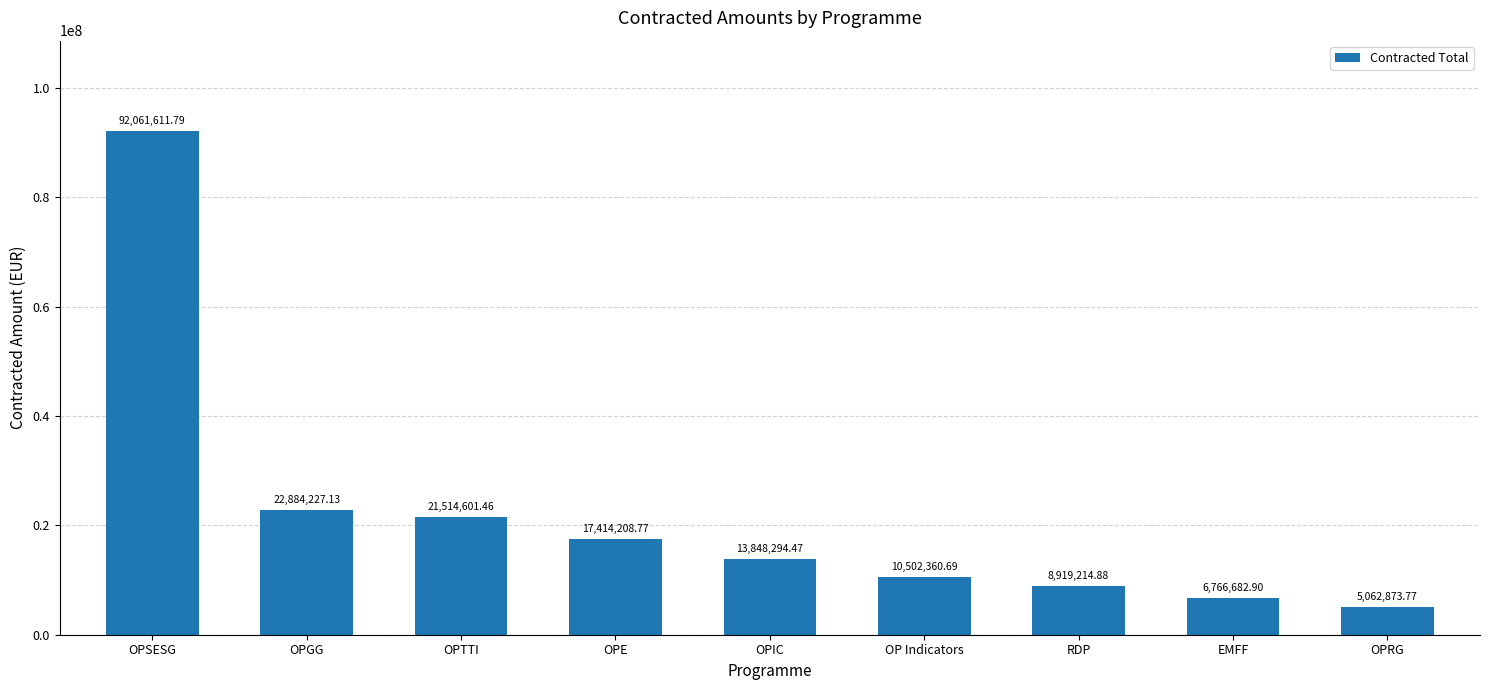

Reading left to right, what are all the values shown in this chart?

92061611.8	22884227.1	21514601.5	17414208.8	13848294.5	10502360.7	8919214.9	6766682.9	5062873.8